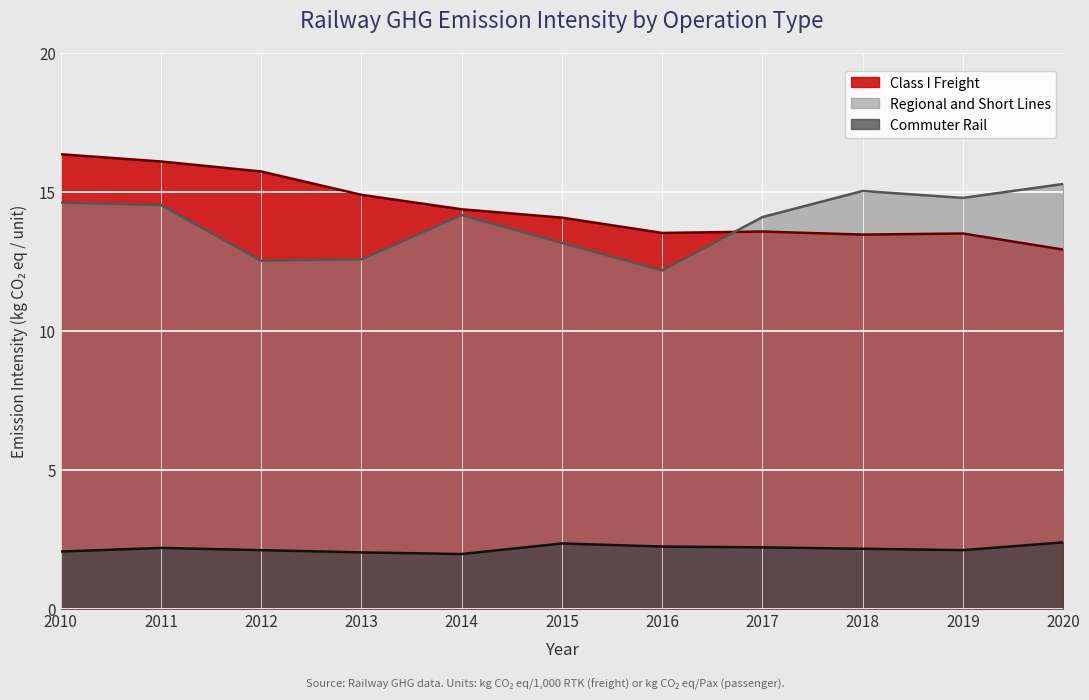

True or false: Commuter Rail and Class I Freight intersect in this chart.

False